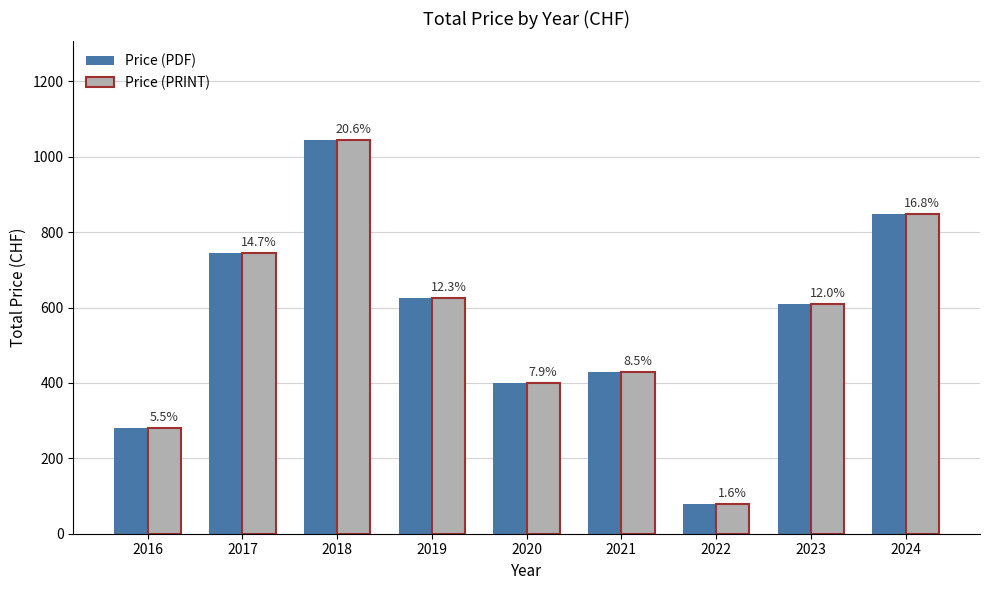

What is the value of the Price (PDF) bar at the 6th from the left?

430